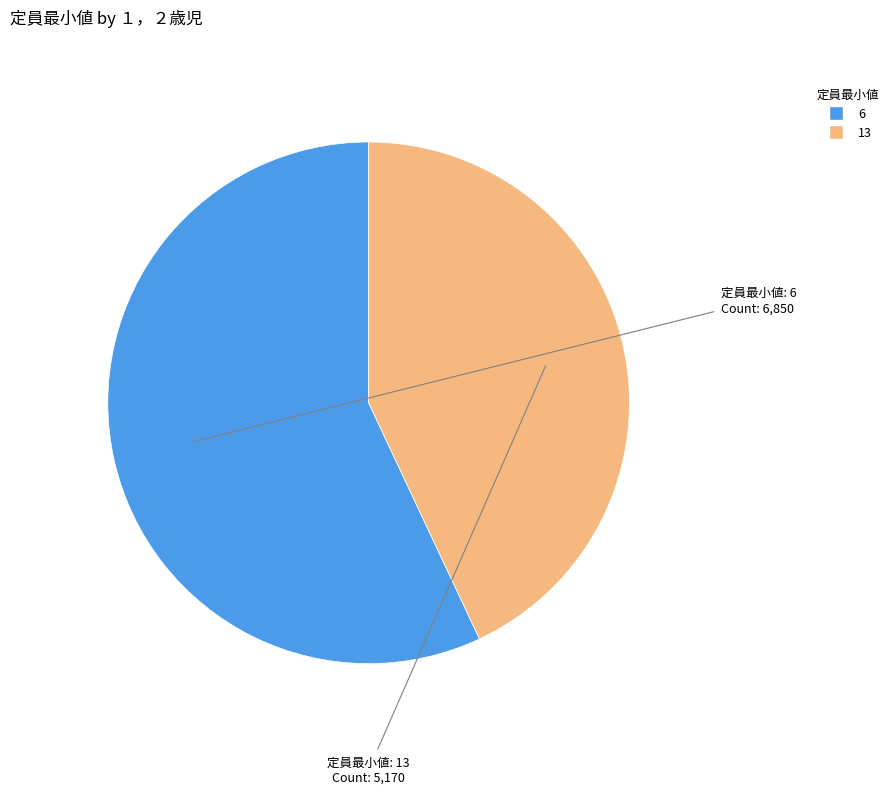

Which slice is the smallest?

13